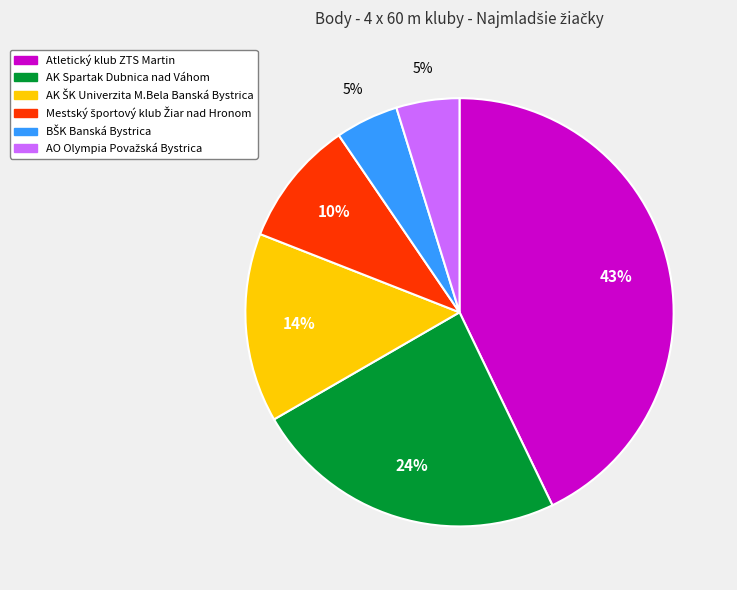

What is the largest slice in the pie chart?

Atletický klub ZTS Martin